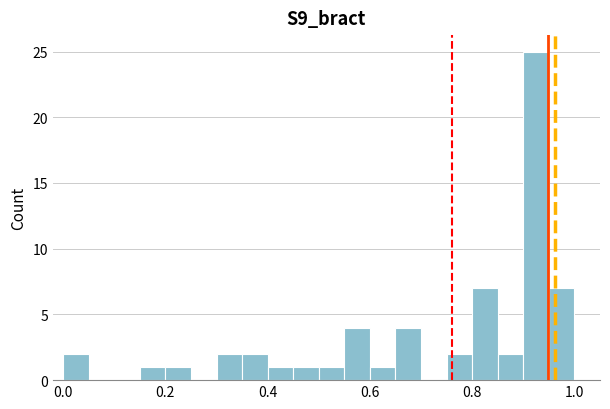

Read against the x-axis, roughly where is the centre of the tallest bar?

0.92